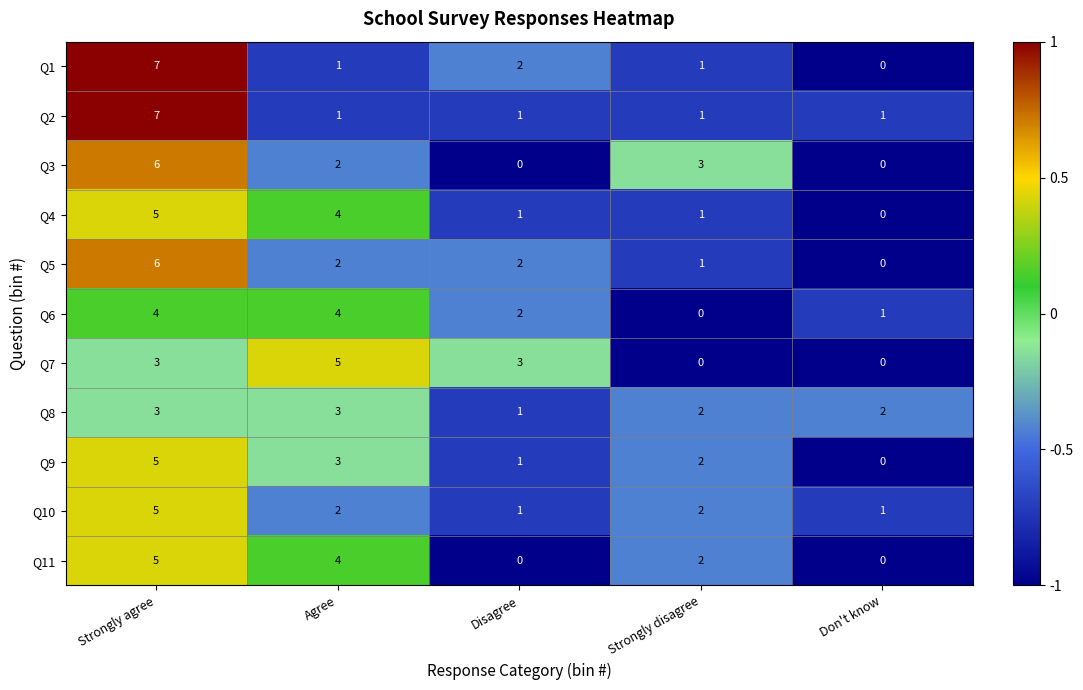

The Q5 series shows 1 at Disagree. True or false?

False